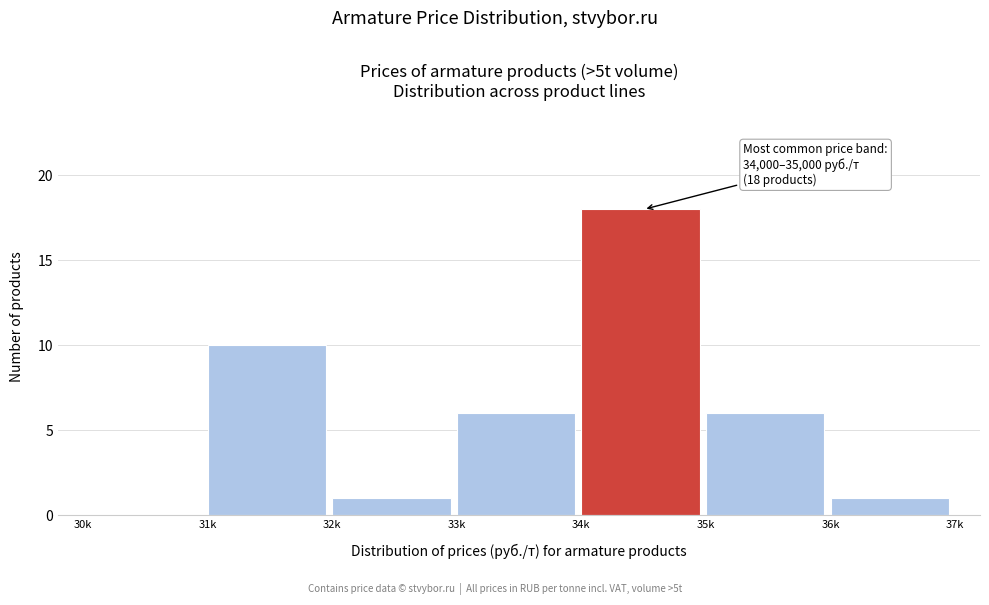

Reading left to right, what are all the values shown in this chart?

30k=0	31k=10	32k=1	33k=6	34k=18	35k=6	36k=1